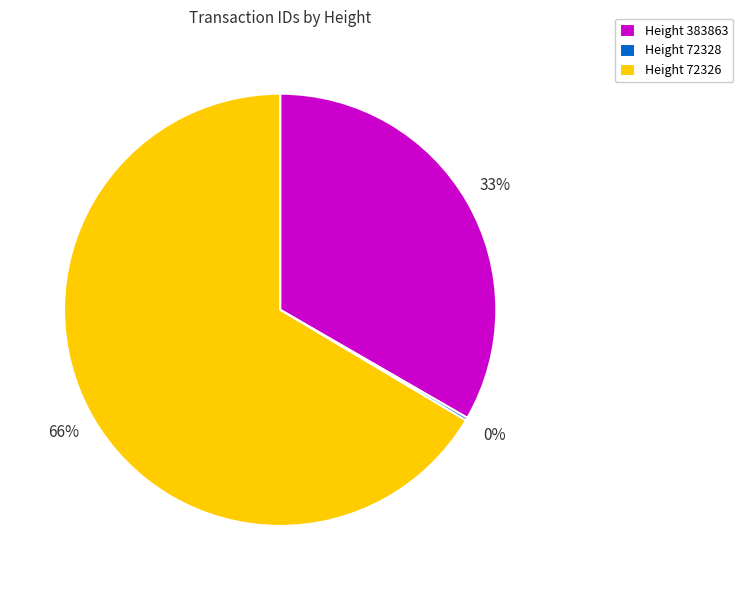

Is the sum of Height 72326 and Height 383863 greater than half?

Yes